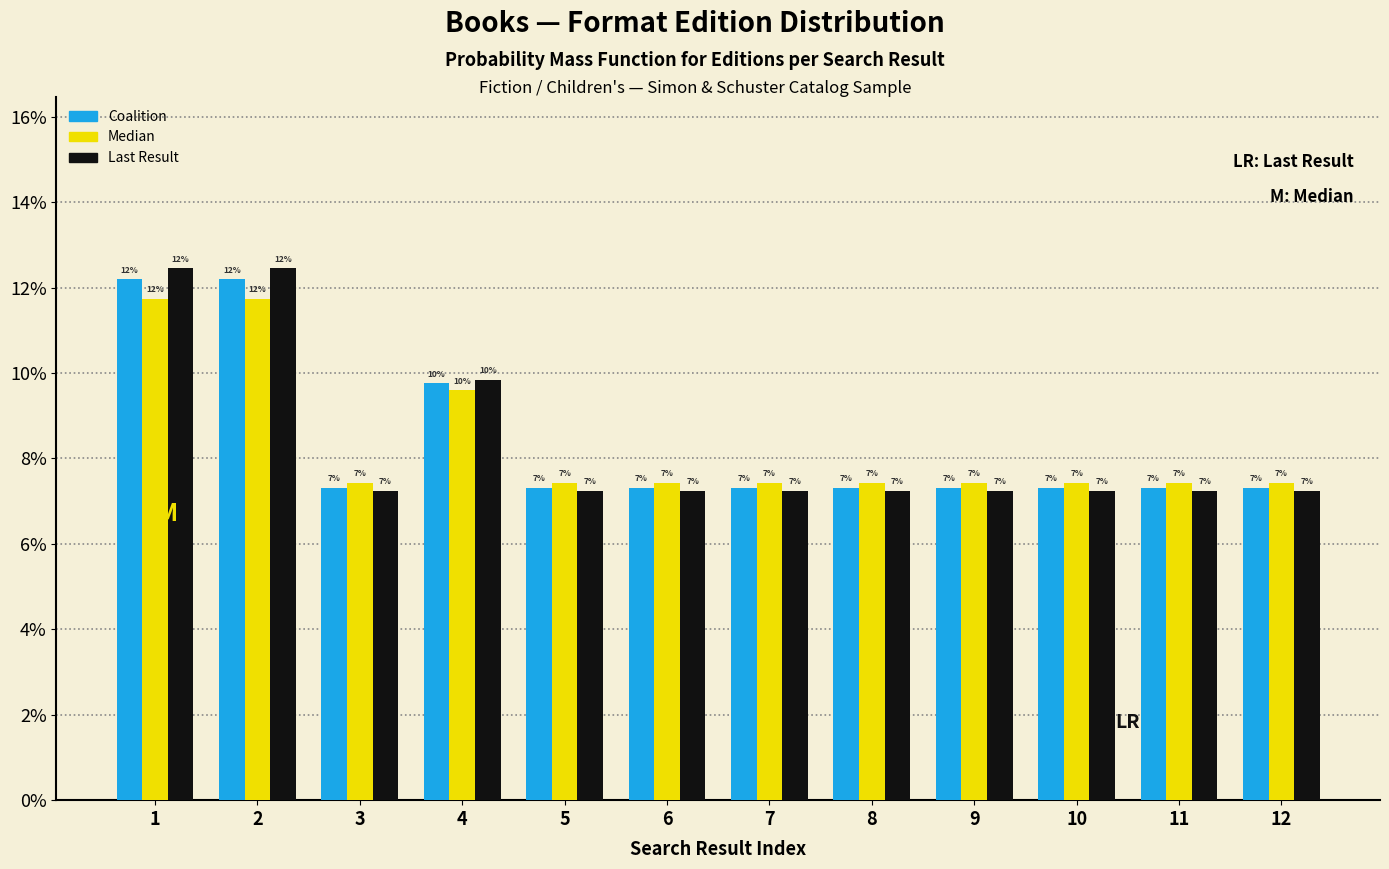

Are the bars grouped side by side (vs. stacked)?

Yes